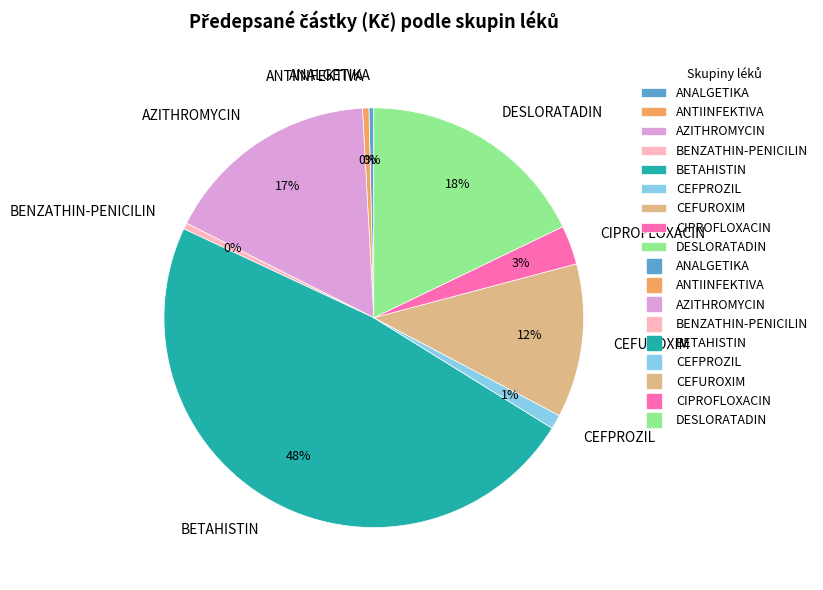

Does DESLORATADIN account for over 50% of the chart?

No